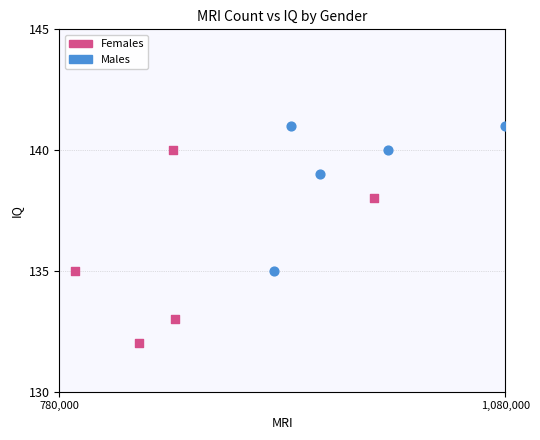

Which series reaches the minimum Y coordinate?

Females